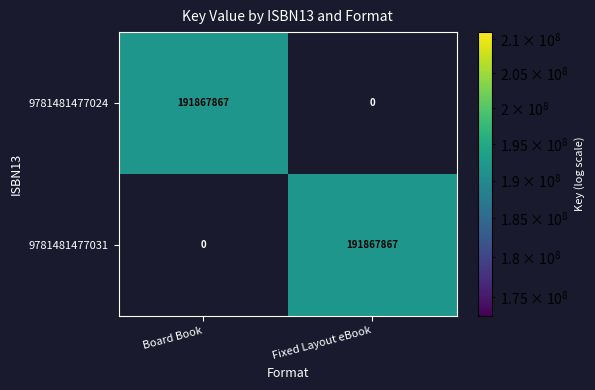

What is the total value across all series at Fixed Layout eBook?

191867867